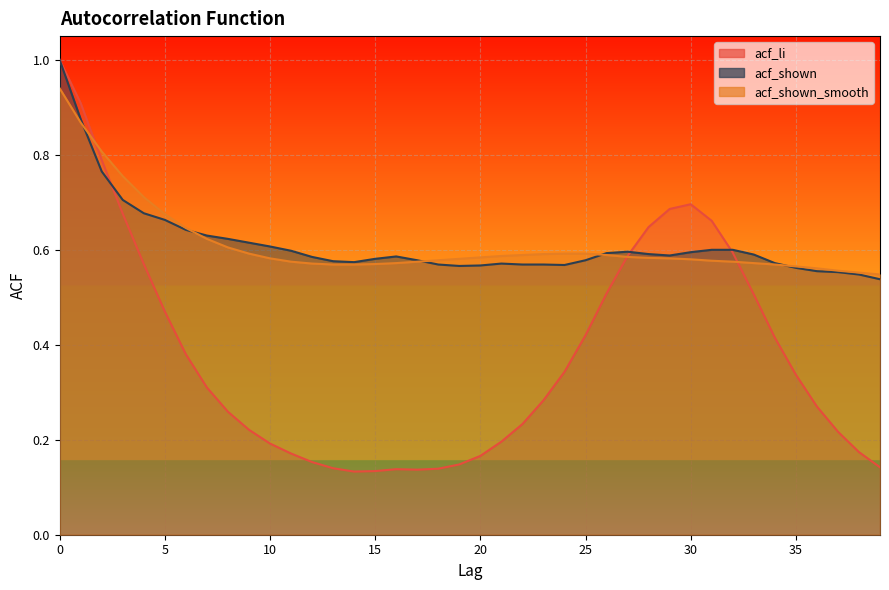

How many lines are shown in the chart?

3